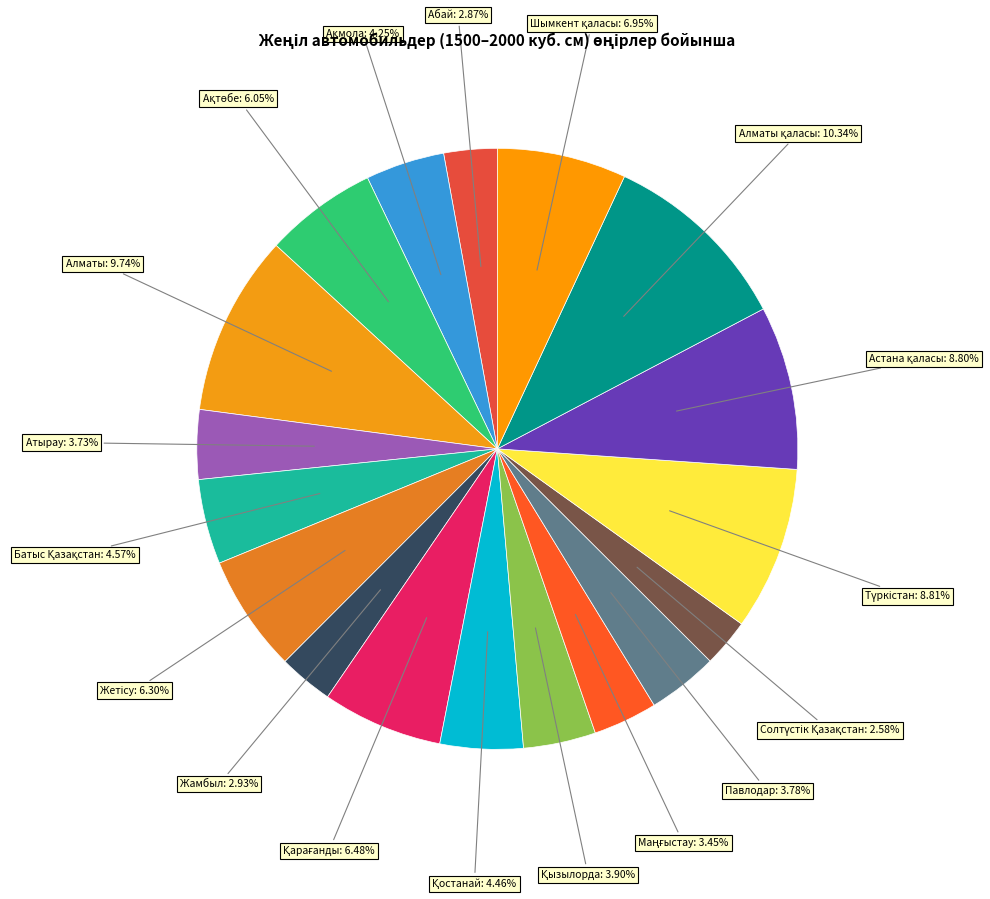

Between Жамбыл and Алматы, which is larger?

Алматы